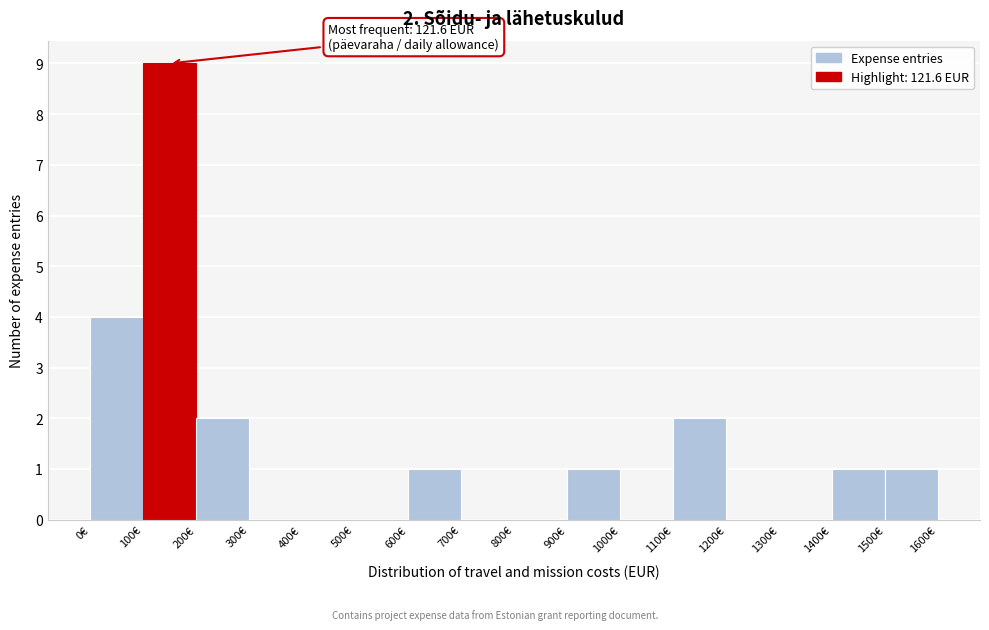

Which range on the x-axis has the tallest bar?

100 to 200